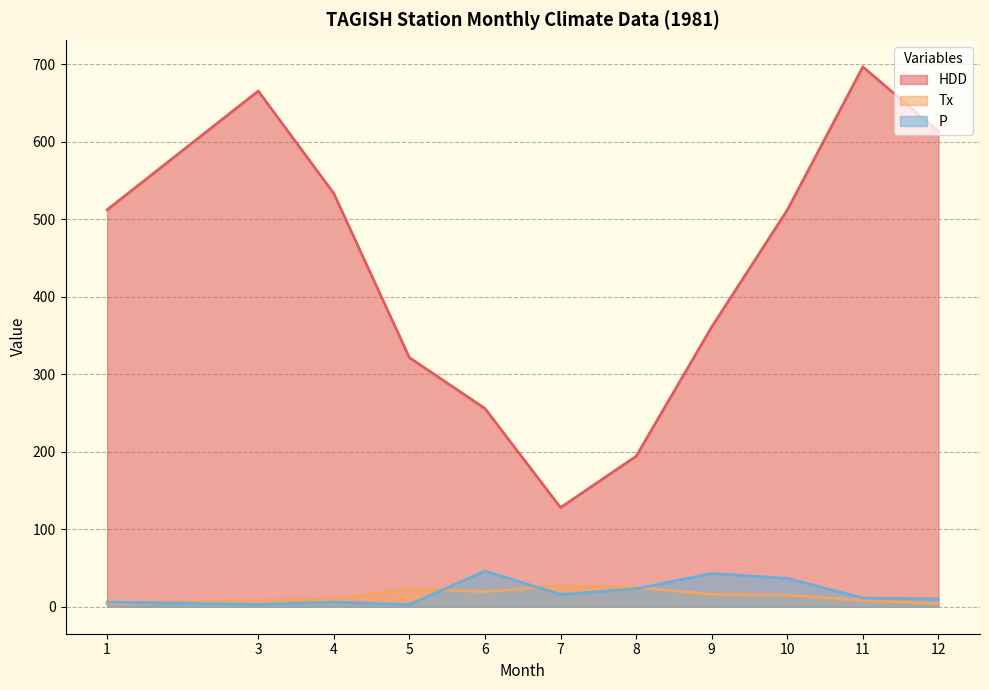

List the labels in order of HDD value, largest first.

11, 3, 12, 4, 1, 10, 9, 5, 6, 8, 7